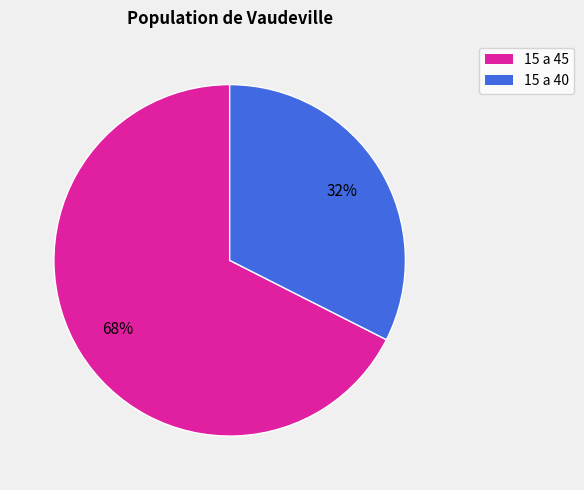

Which category has the biggest portion of the pie?

15 a 45